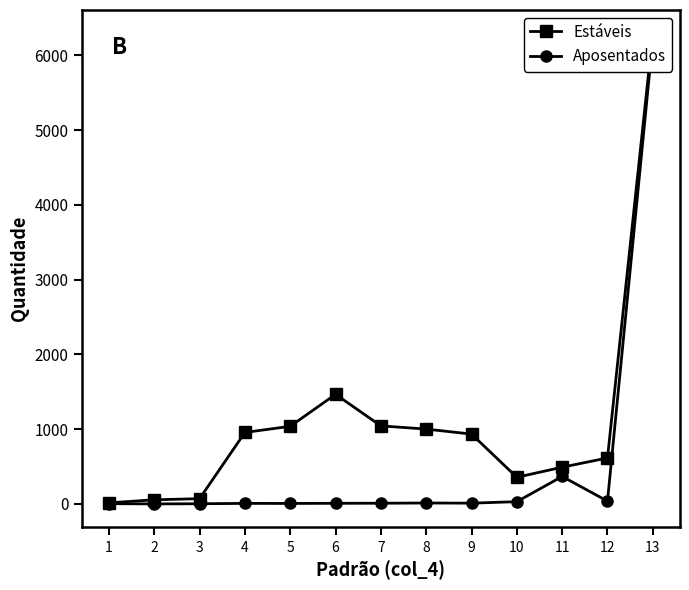

At which category does the chart reach its minimum across all series?

2